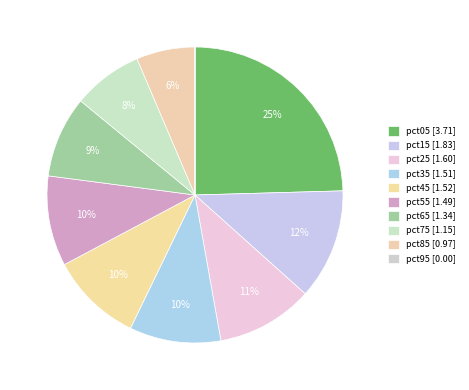

What is the smallest slice in the pie chart?

pct95